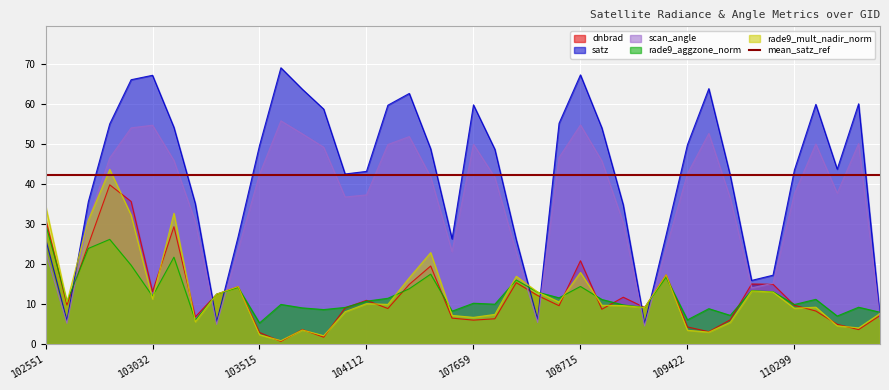

Where is the first local minimum for rade9_aggzone_norm?

102671